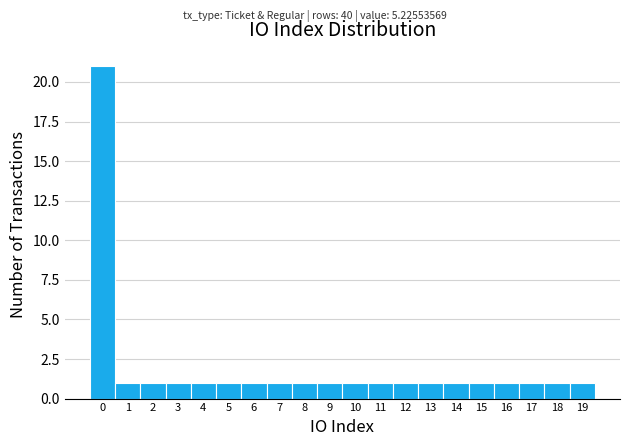

Reading left to right, list every bar in this chart as the range it spans on the x-axis followed by its height. The values are not printed on the chart, so give them approximately, as read against the axis.

-0.5 to 0.5: 21
0.5 to 1.5: 1
1.5 to 2.5: 1
2.5 to 3.5: 1
3.5 to 4.5: 1
4.5 to 5.5: 1
5.5 to 6.5: 1
6.5 to 7.5: 1
7.5 to 8.5: 1
8.5 to 9.5: 1
9.5 to 10.5: 1
10.5 to 11.5: 1
11.5 to 12.5: 1
12.5 to 13.5: 1
13.5 to 14.5: 1
14.5 to 15.5: 1
15.5 to 16.5: 1
16.5 to 17.5: 1
17.5 to 18.5: 1
18.5 to 19.5: 1